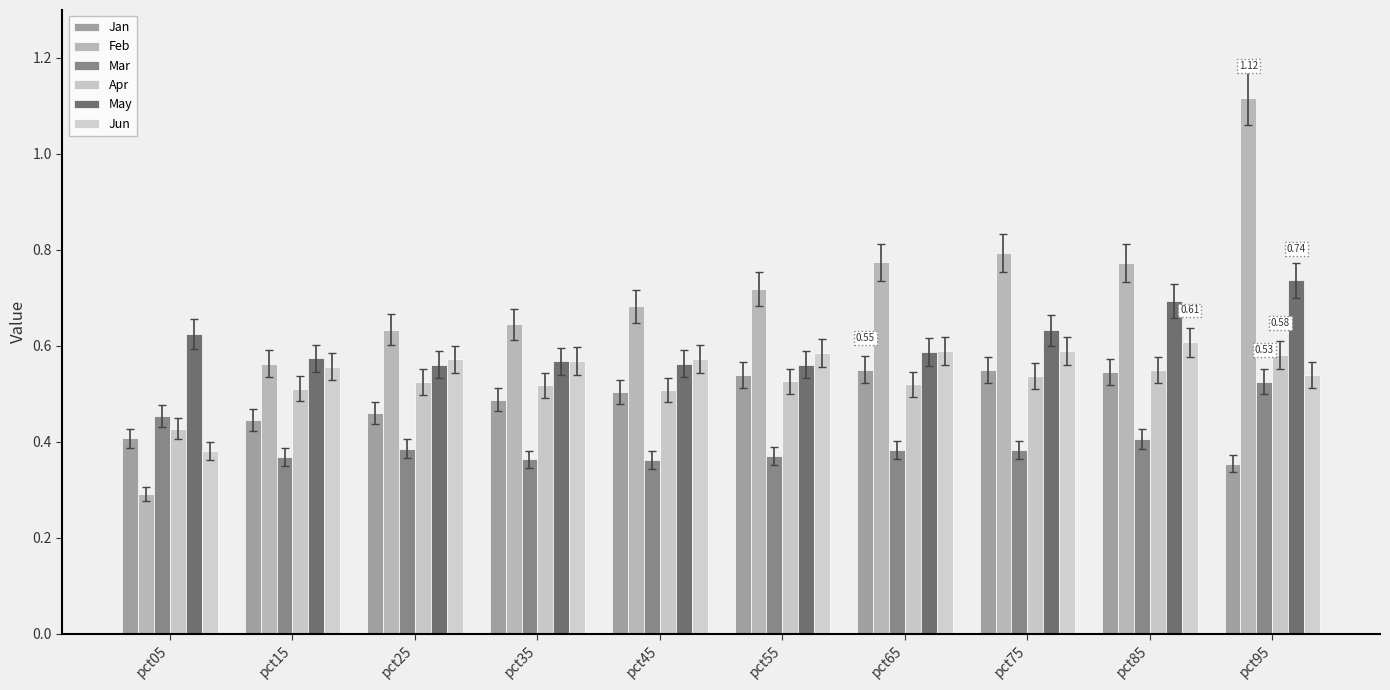

What are all the series names shown in the legend?

Jan, Feb, Mar, Apr, May, Jun